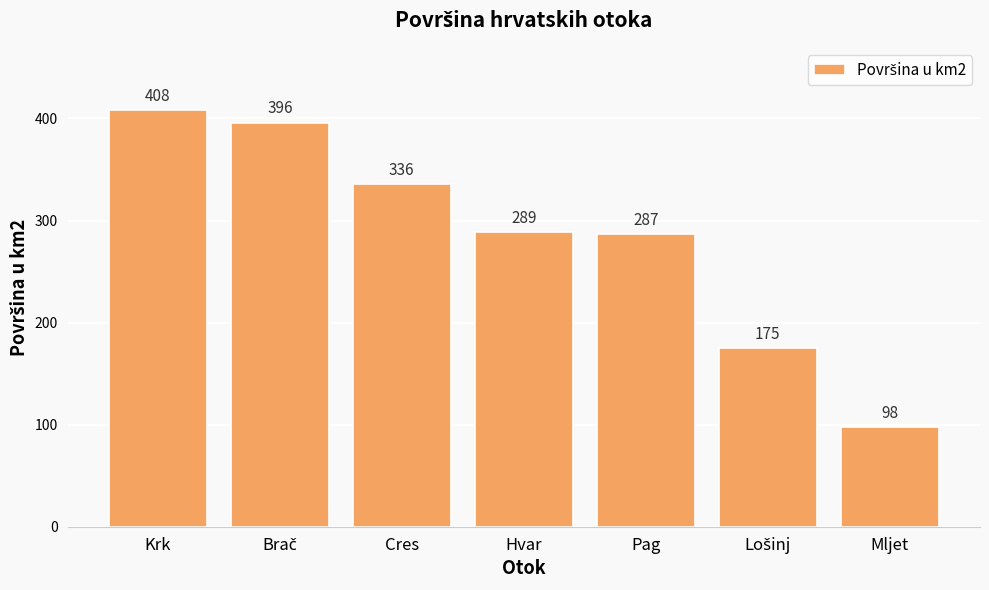

Is it true that the value at Pag is 67?

False